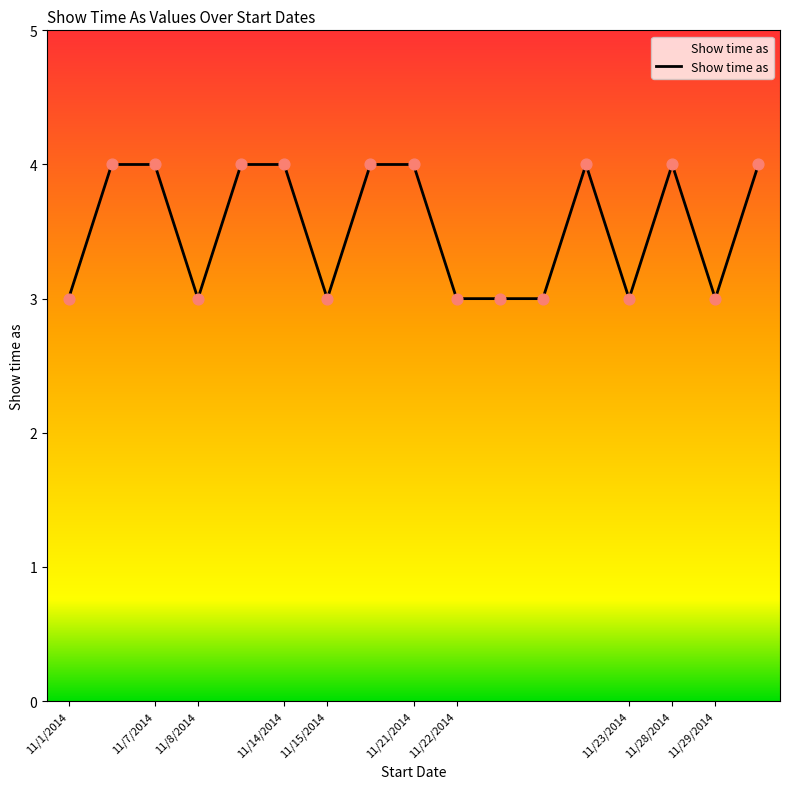

What is the minimum value shown in the chart?

3